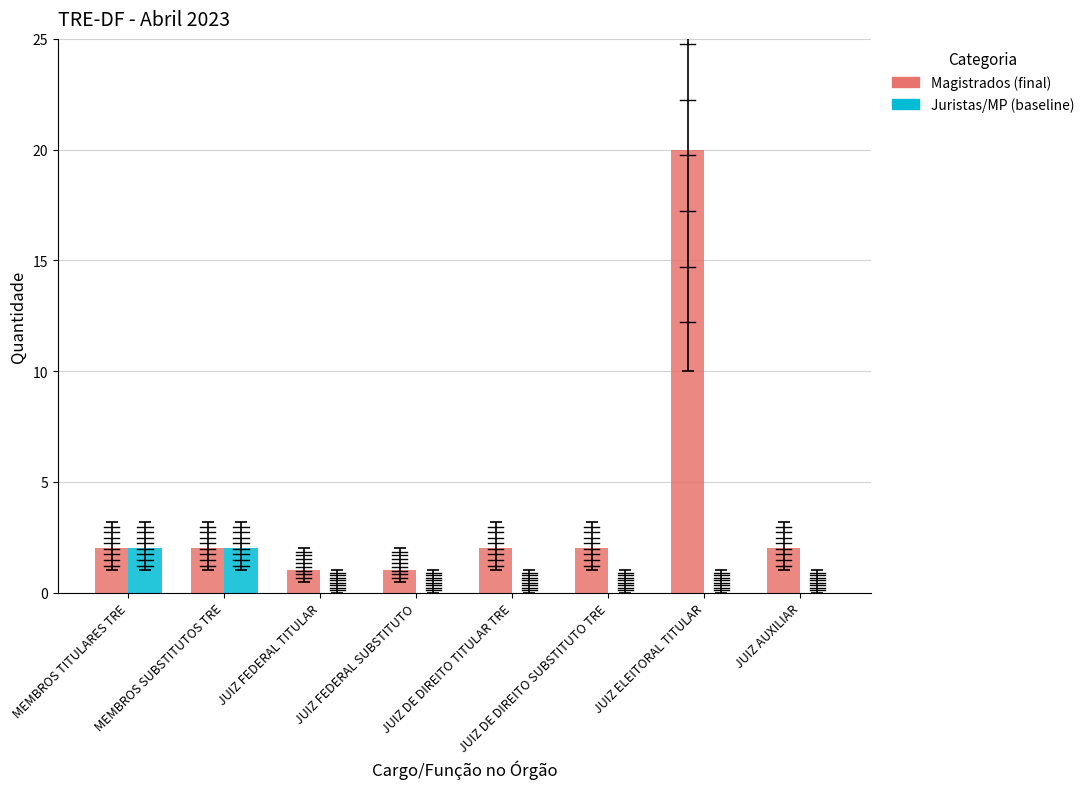

The value of Juristas/MP (baseline) at JUIZ FEDERAL TITULAR is -1. True or false?

False